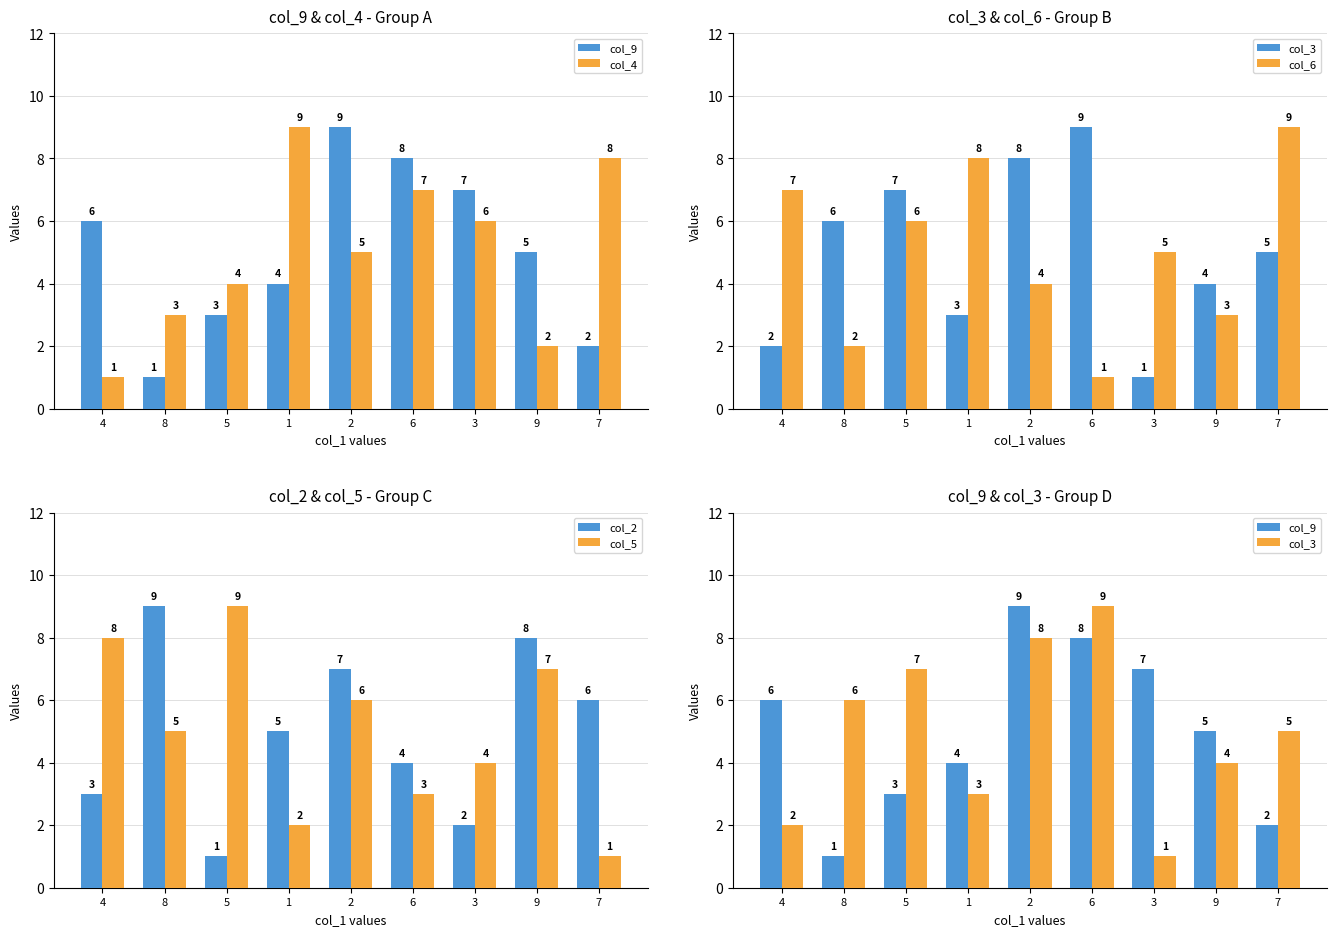

The value of col_3 at 1 is 5. True or false?

False